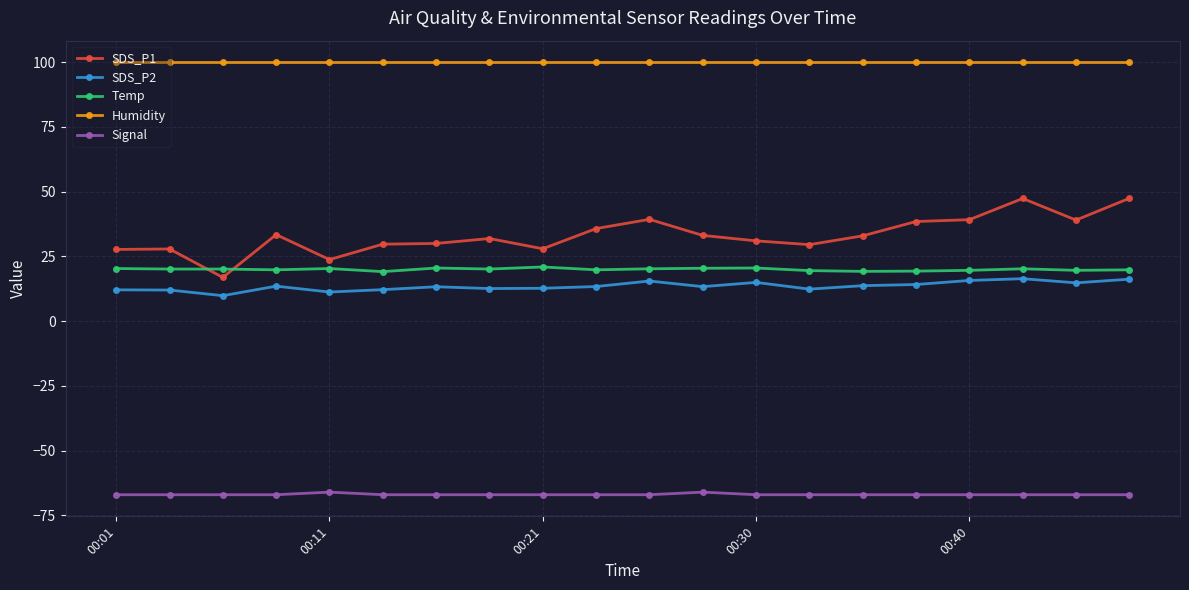

Count the number of categories in the chart.

20